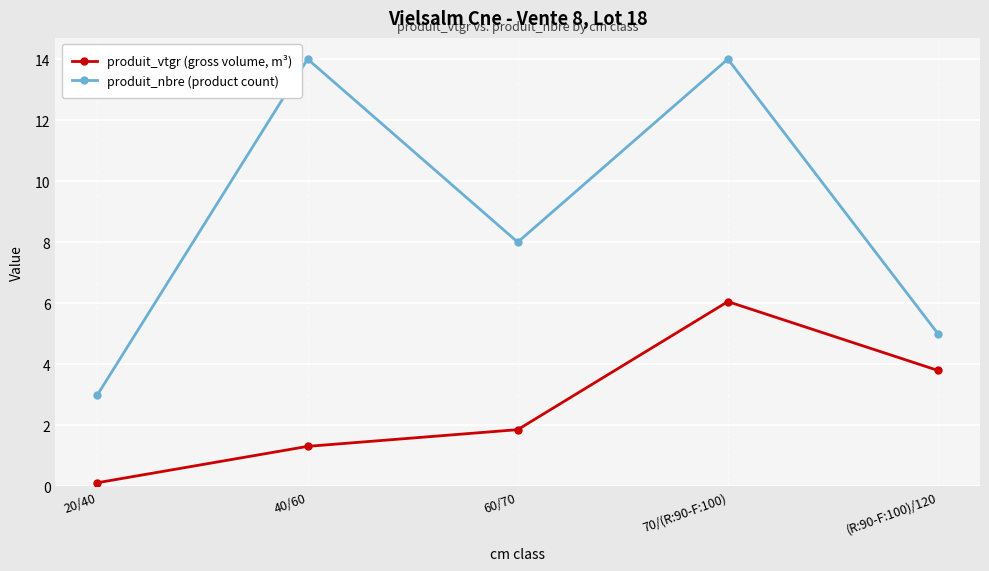

What position from the left is 40/60?

2